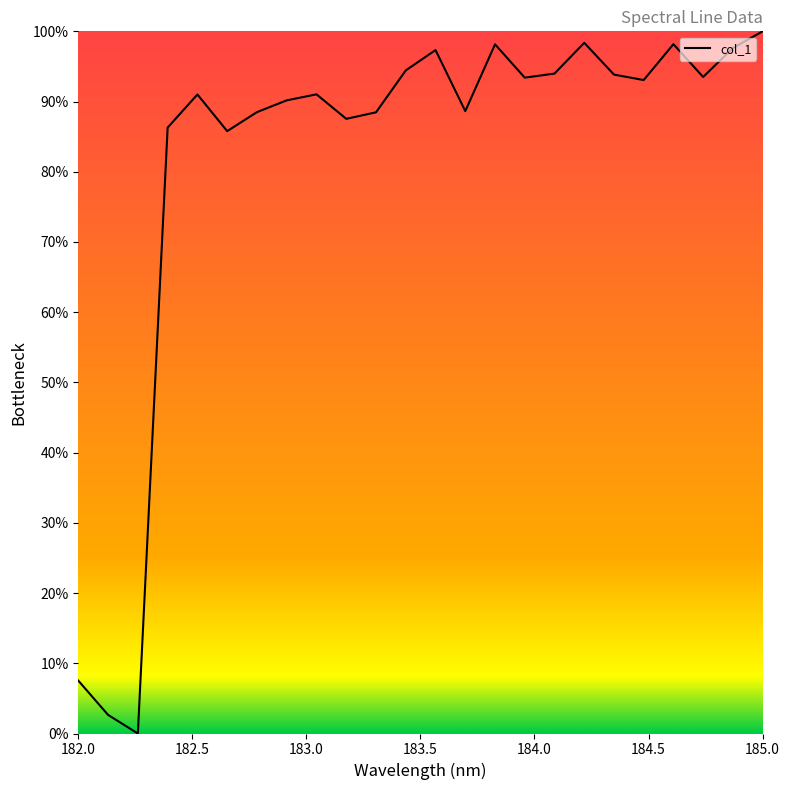

What is the greatest value displayed?

100.0